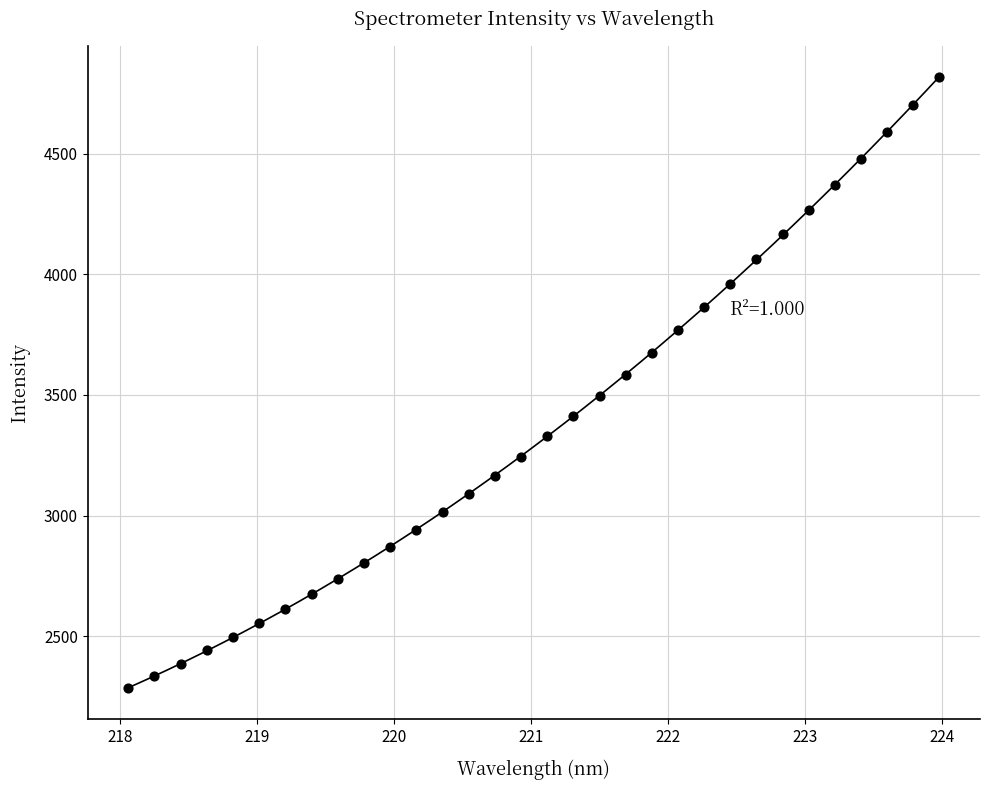

What is the range of Y values (max minus min)?

2534.7